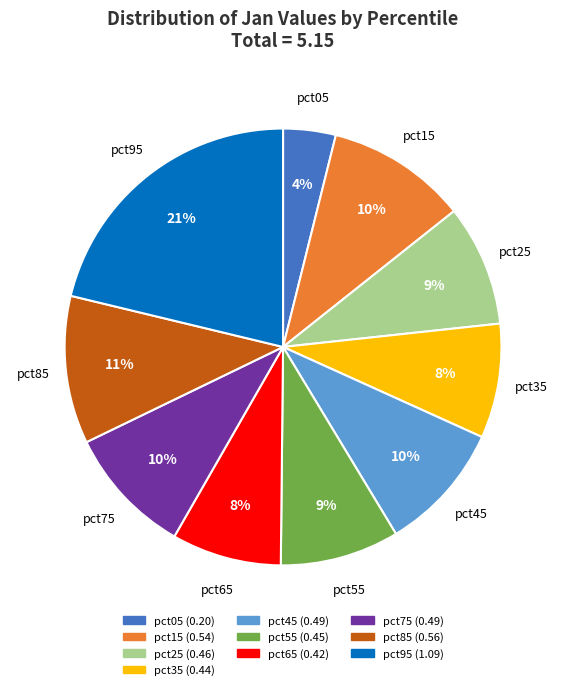

Which category has the smallest portion of the pie?

pct05